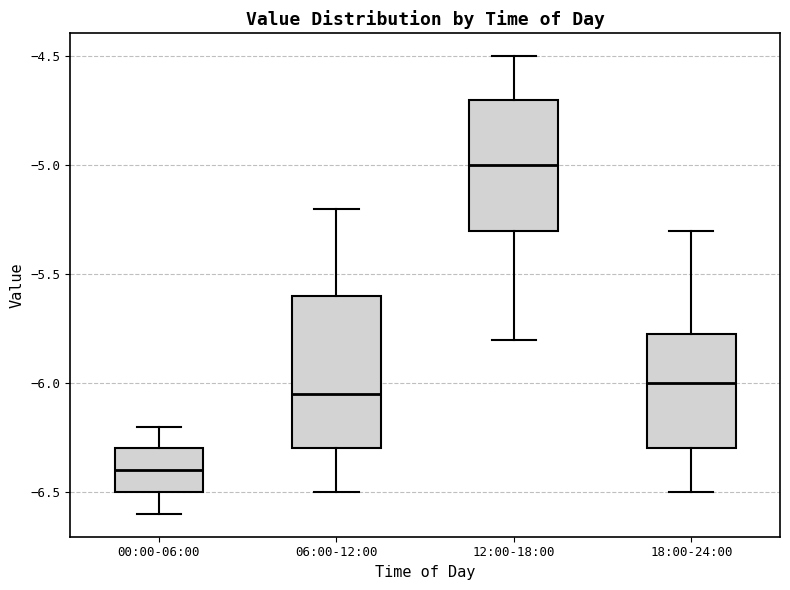

Where does the median line of the box for 12:00-18:00 sit on the y-axis? The values are not printed on the chart, so give them approximately, as read against the axis.

-5.00